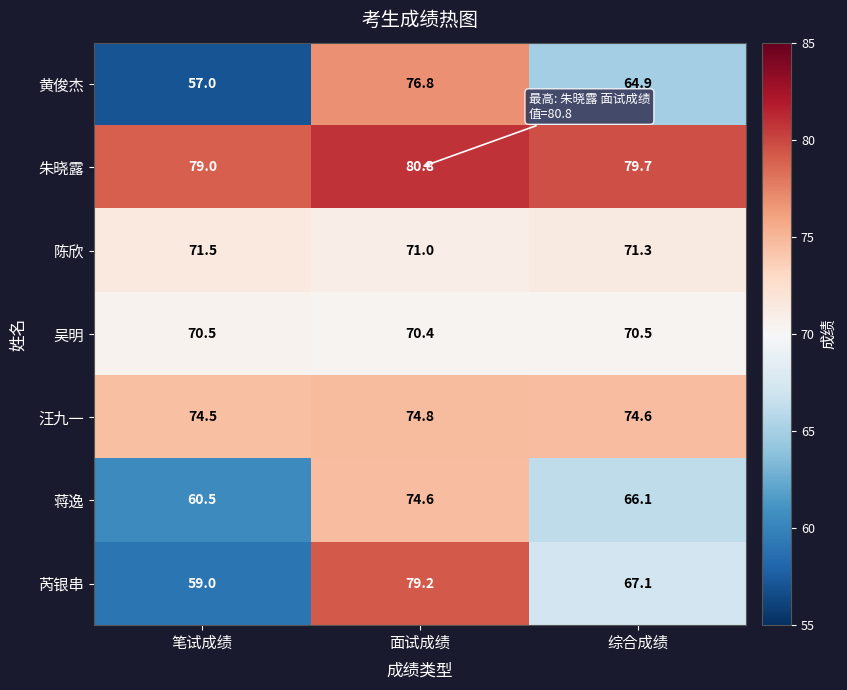

Which series has the largest total across all categories?

朱晓露